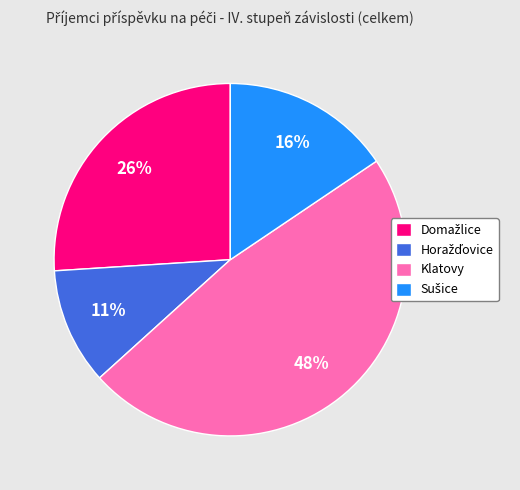

To the nearest percent, what percentage of the pie is Klatovy?

48%